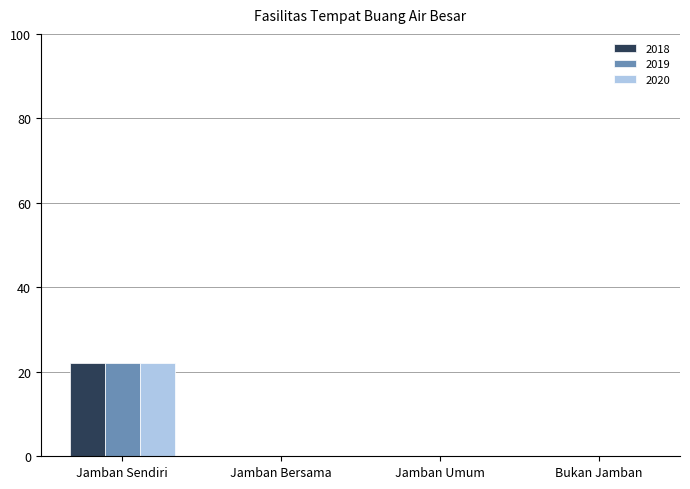

What is the average value of the 2020 series?

6